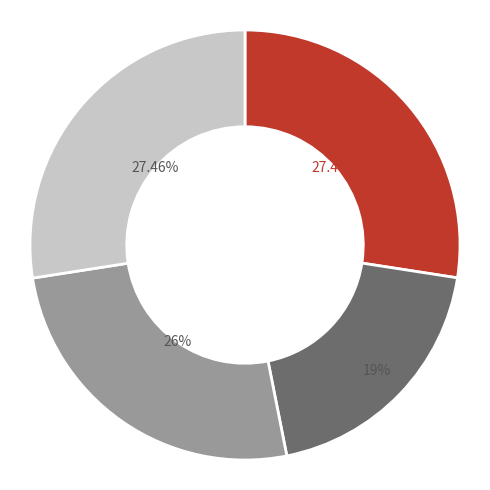

Is there a majority slice in this chart?

No